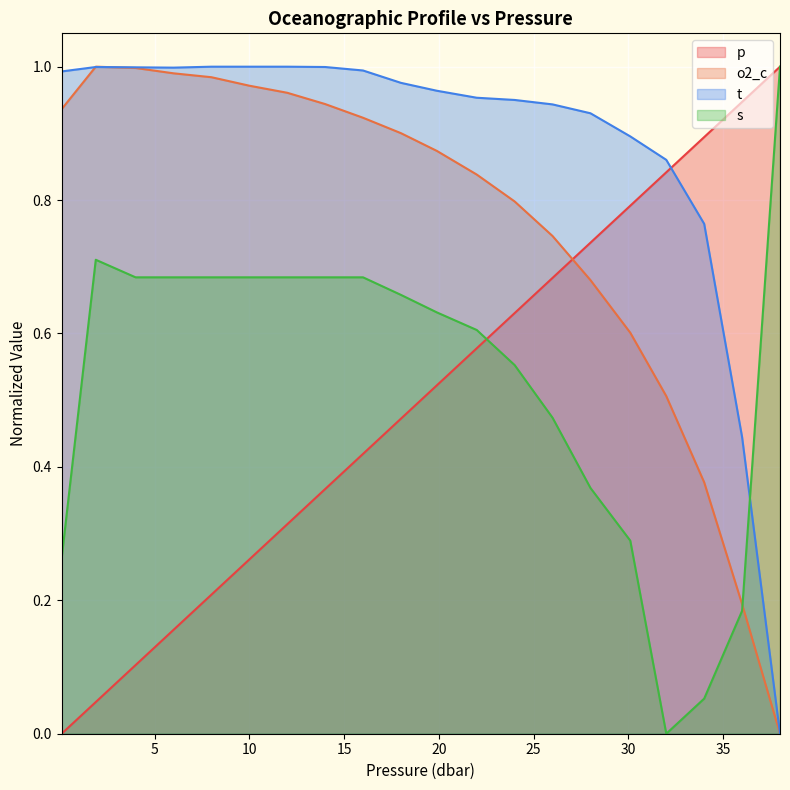

How many interior local peaks does the t series have?

1